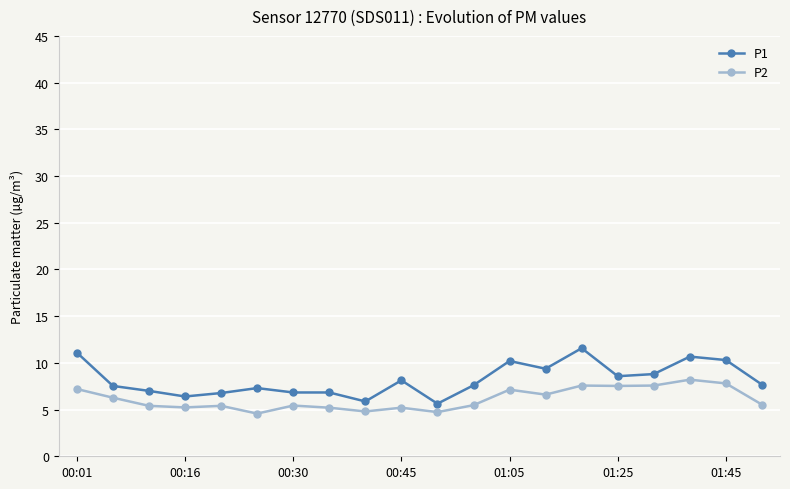

Does the chart display data point markers on the line(s)?

Yes